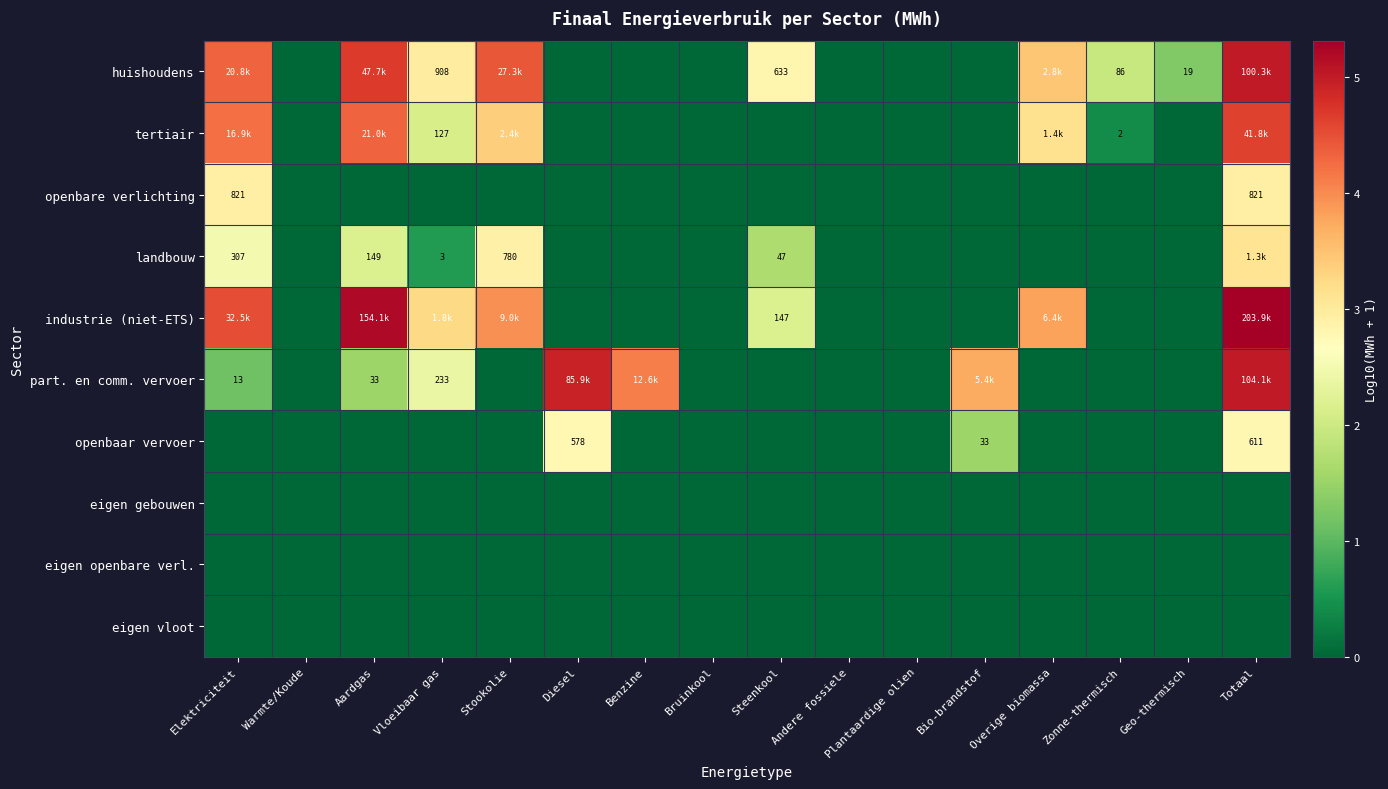

Which category has the lowest value in the landbouw series?

Warmte/Koude